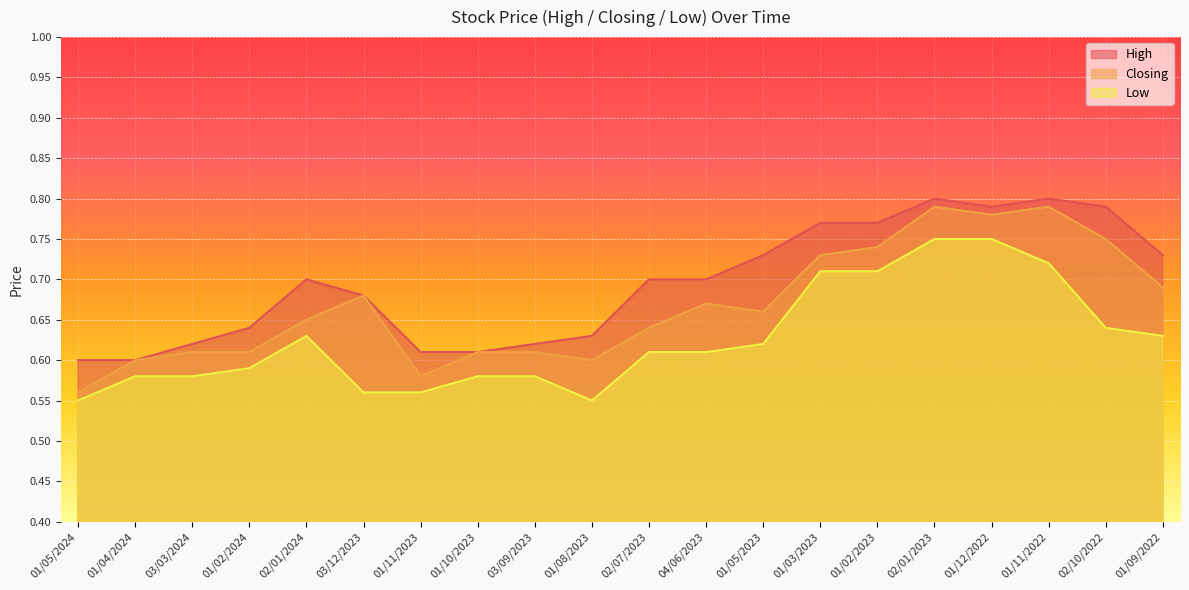

Reading right to left, what are all the values shown in this chart?

High: 0.7	0.8	0.8	0.8	0.8	0.8	0.8	0.7	0.7	0.7	0.6	0.6	0.6	0.6	0.7	0.7	0.6	0.6	0.6	0.6
Closing: 0.7	0.8	0.8	0.8	0.8	0.7	0.7	0.7	0.7	0.6	0.6	0.6	0.6	0.6	0.7	0.7	0.6	0.6	0.6	0.6
Low: 0.6	0.6	0.7	0.8	0.8	0.7	0.7	0.6	0.6	0.6	0.6	0.6	0.6	0.6	0.6	0.6	0.6	0.6	0.6	0.6